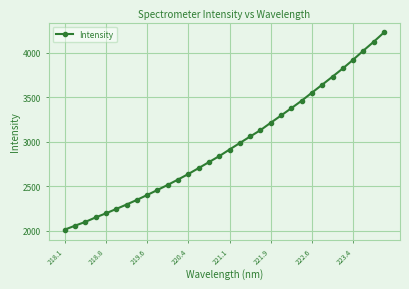

What is the value of the 21st point from the left?

3212.3